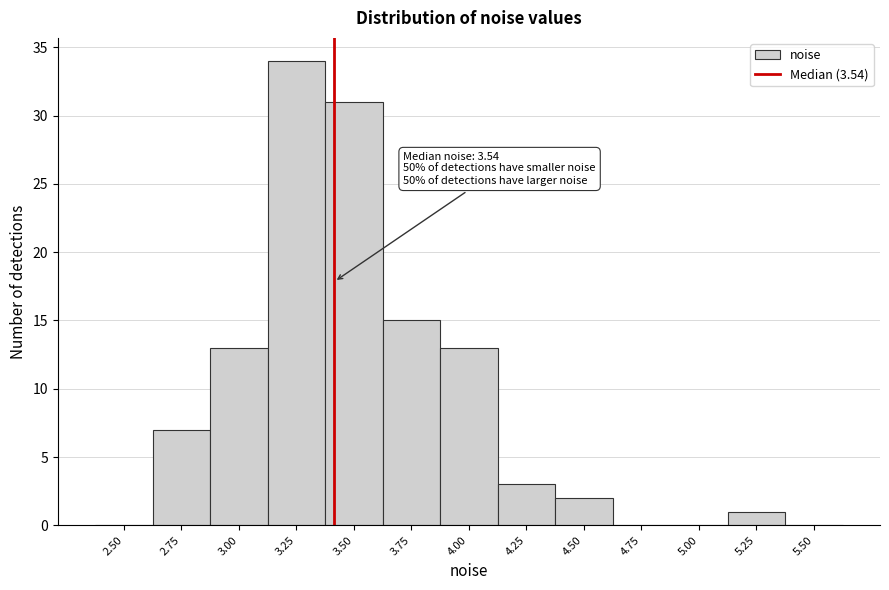

Reading left to right, list all the values displayed in this chart.

2.50=0	2.75=7	3.00=13	3.25=34	3.50=31	3.75=15	4.00=13	4.25=3	4.50=2	4.75=0	5.00=0	5.25=1	5.50=0